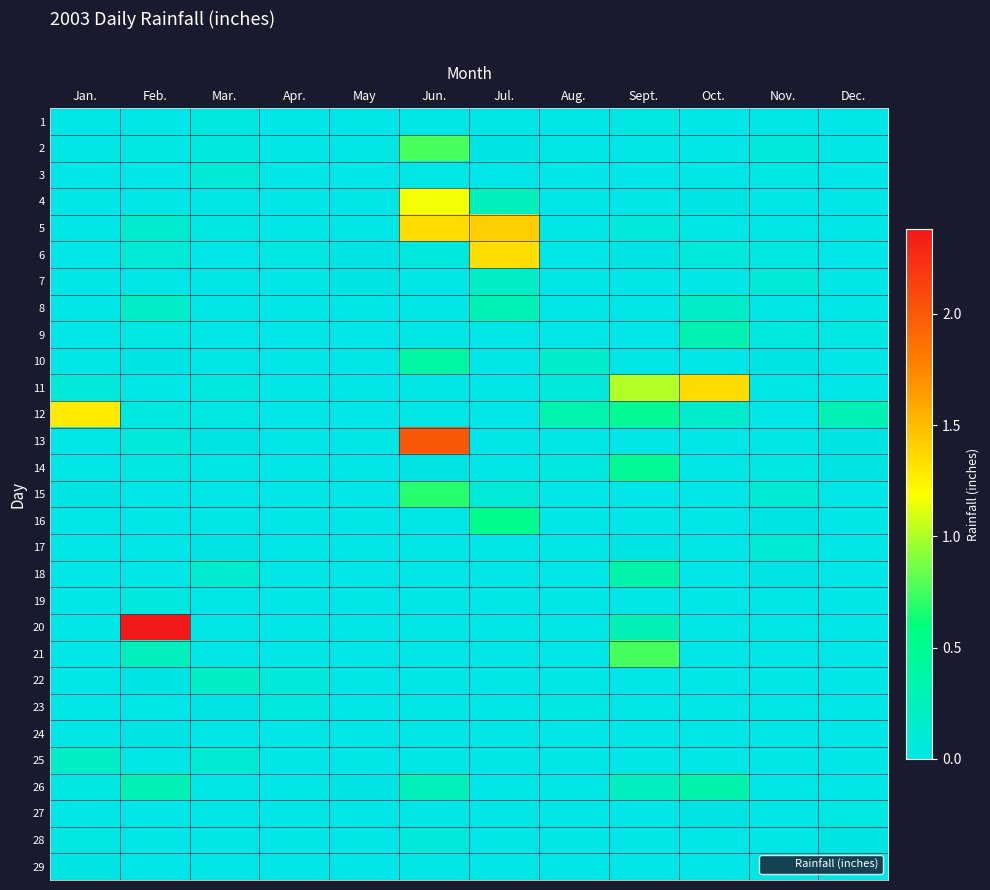

Between Oct. and Aug., which is larger?

Oct.